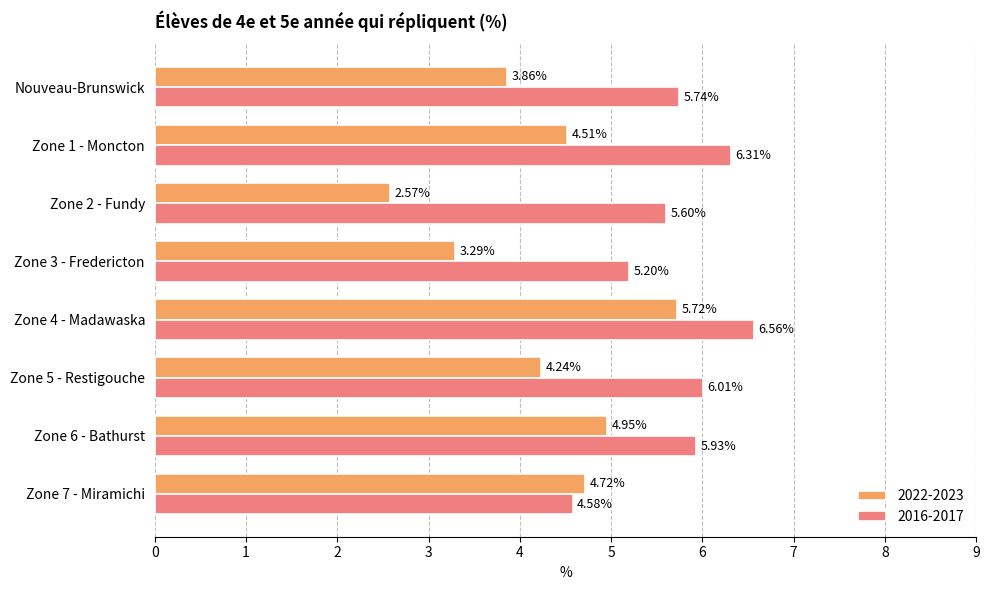

Is the value of 2022-2023 at Zone 6 - Bathurst greater than the value of 2016-2017 at Zone 2 - Fundy?

No